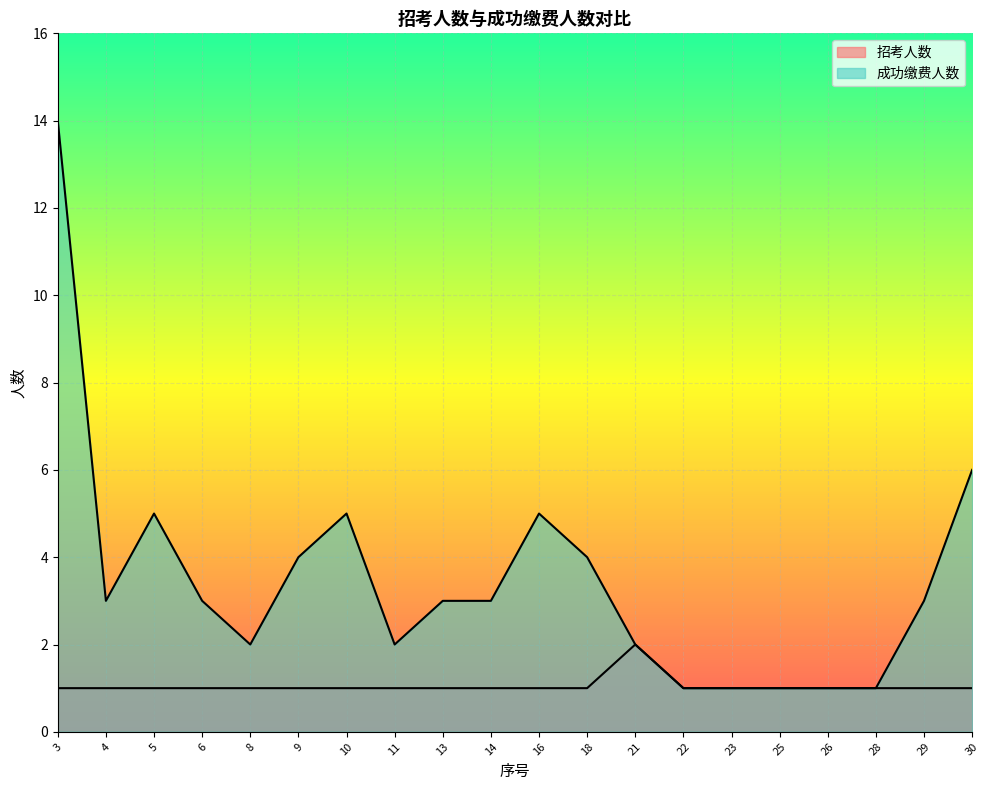

Between 3 and 21, which is larger?

21